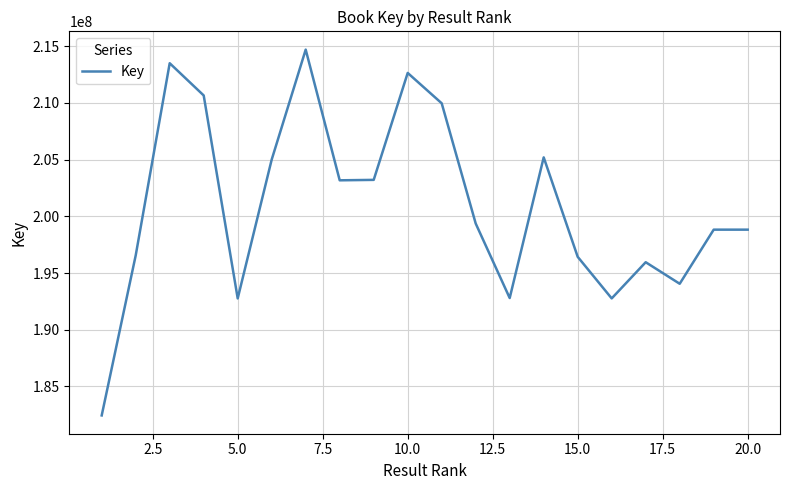

What is the difference between the maximum and minimum values?

32242791